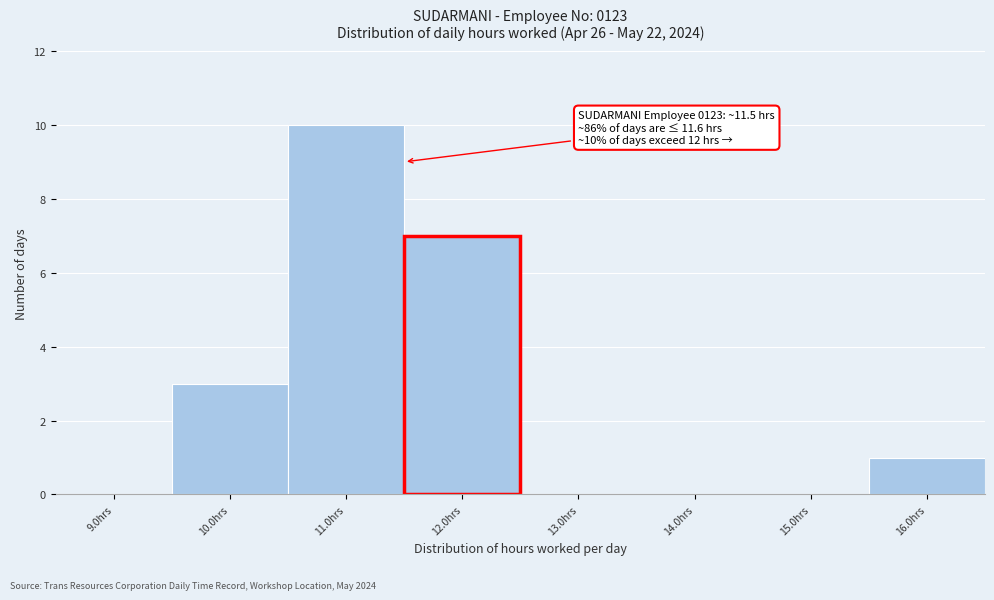

Over which range of the x-axis is the bar tallest?

10.5 to 11.5